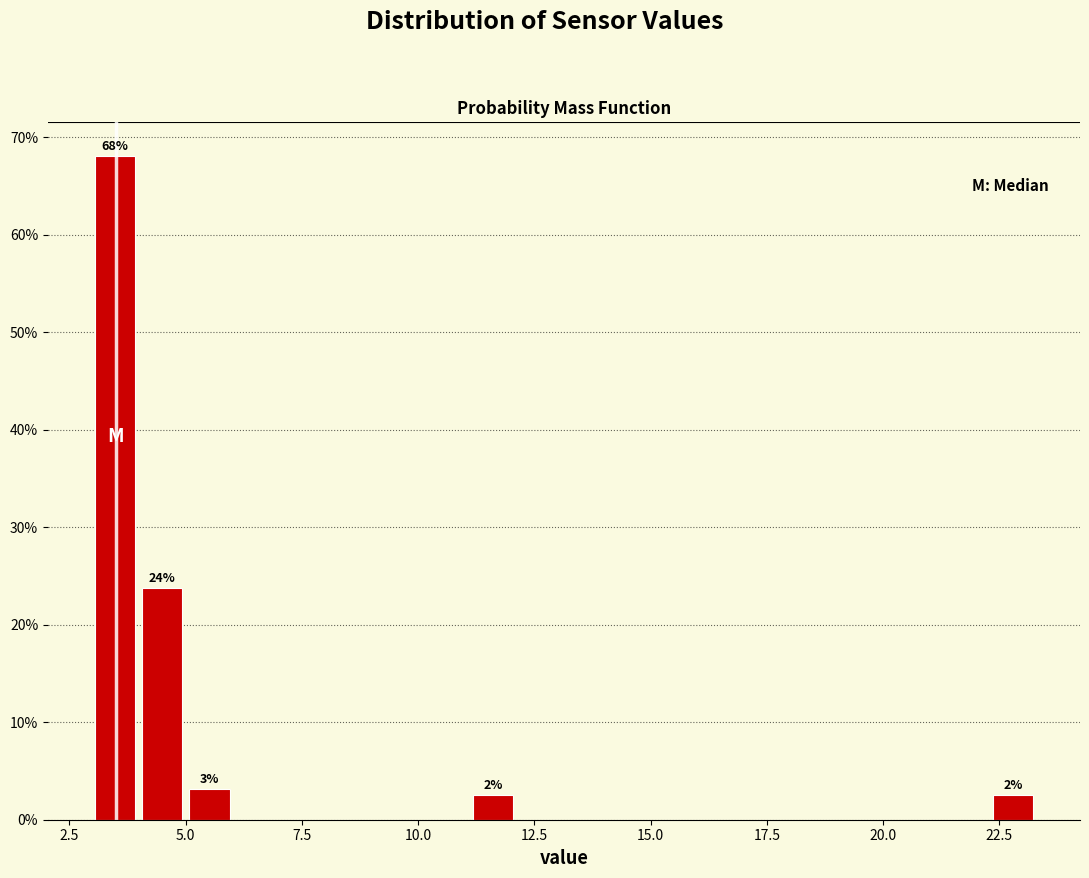

Around what value on the x-axis is the tallest bar? Give the approximate position of its centre, as read against the axis.

3.5